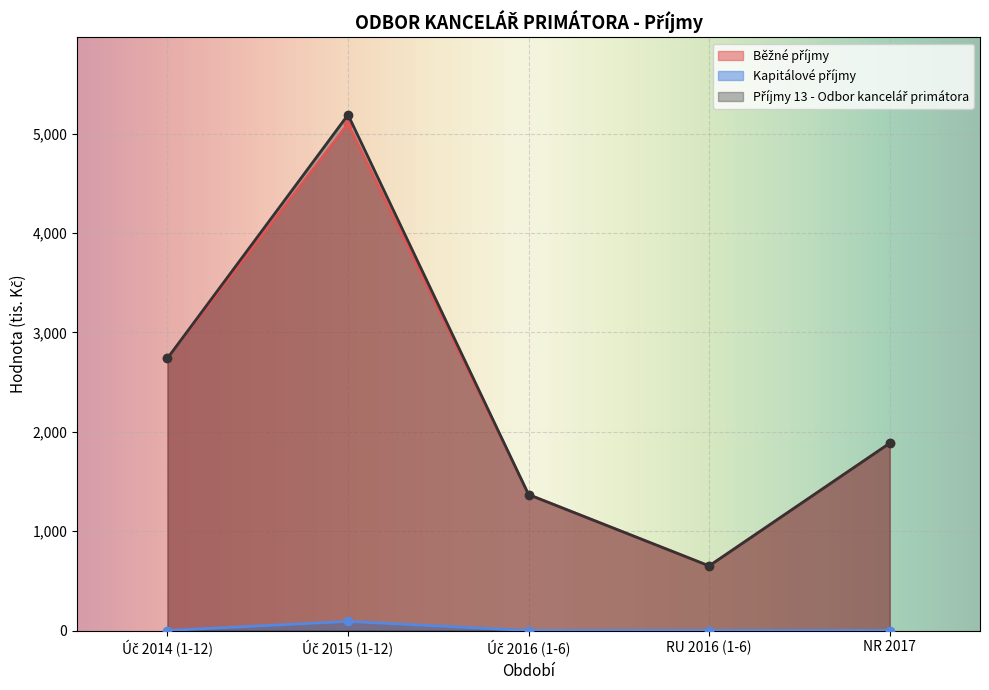

At which category is the sum across all series the highest?

Úč 2015 (1-12)